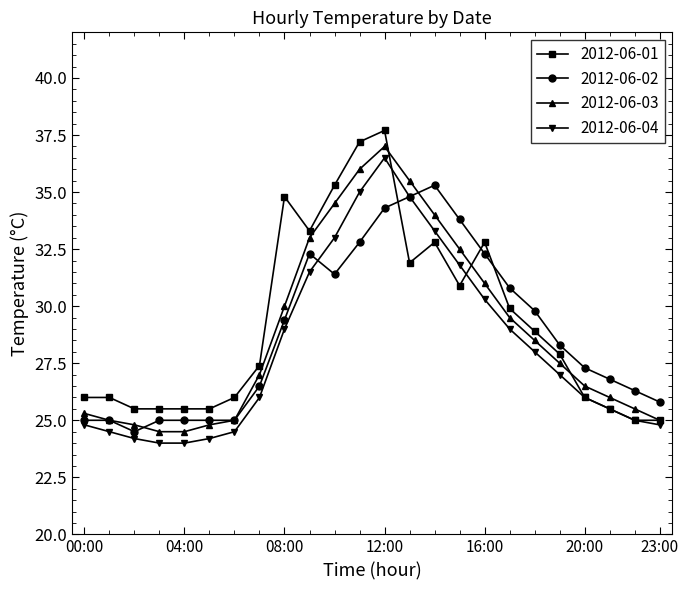

What is the value of the 2012-06-02 point at the 16th from the left?

33.8